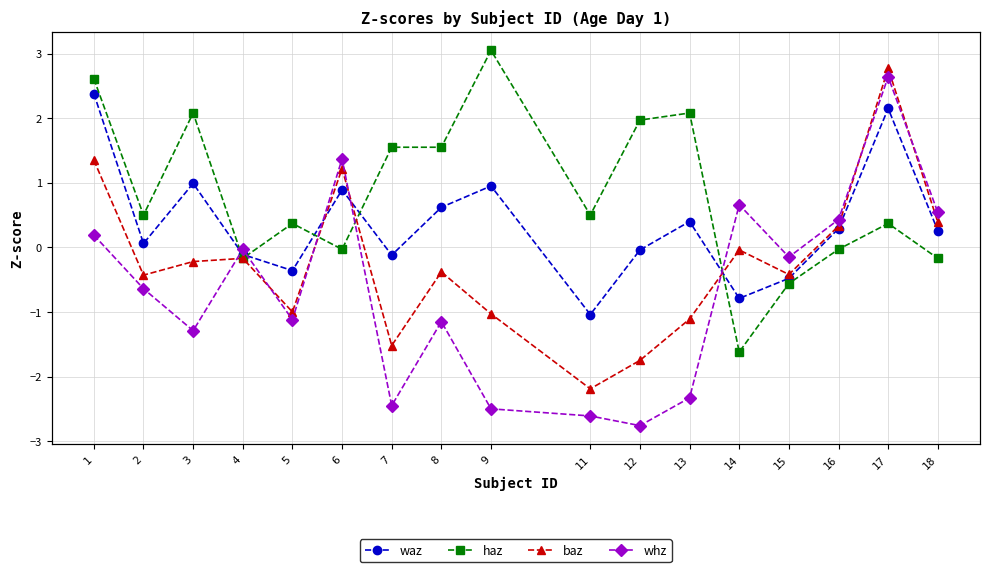

What is the difference between the highest and lowest values at 9?

5.5